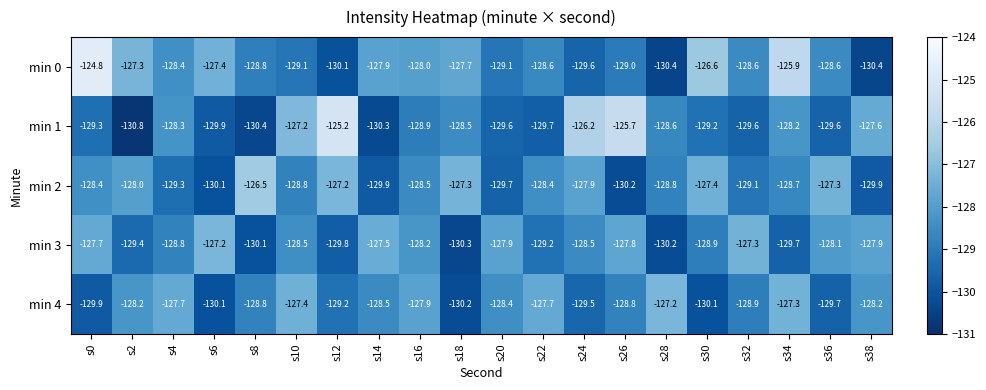

What is the maximum value shown in the chart?

-124.8